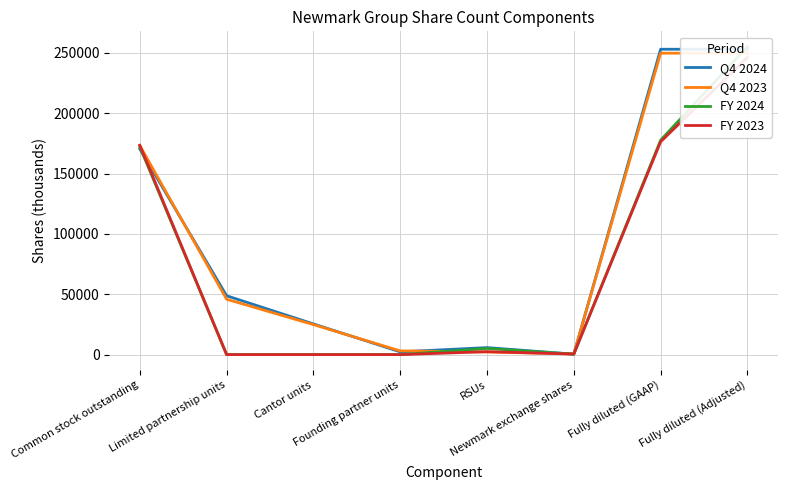

List the labels in order of FY 2023 value, largest first.

Fully diluted (Adjusted), Fully diluted (GAAP), Common stock outstanding, RSUs, Newmark exchange shares, Limited partnership units, Cantor units, Founding partner units